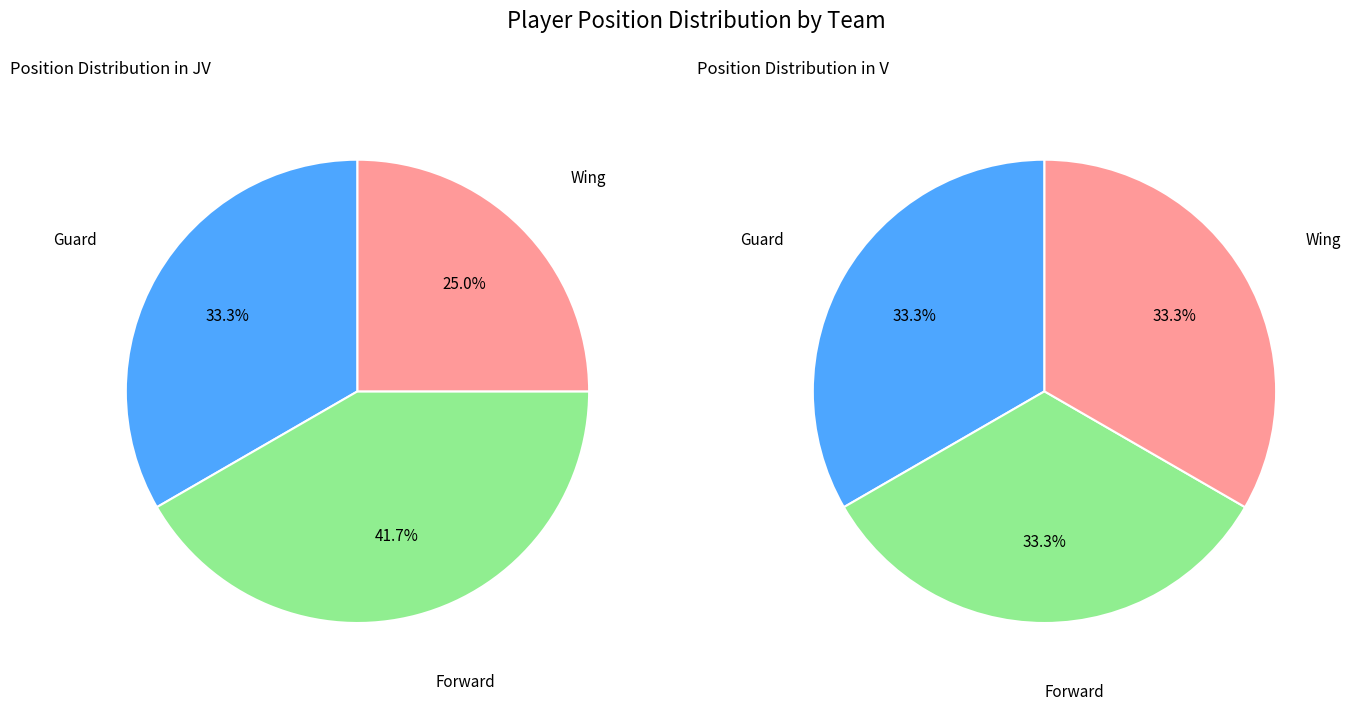

Is there a majority slice in this chart?

No